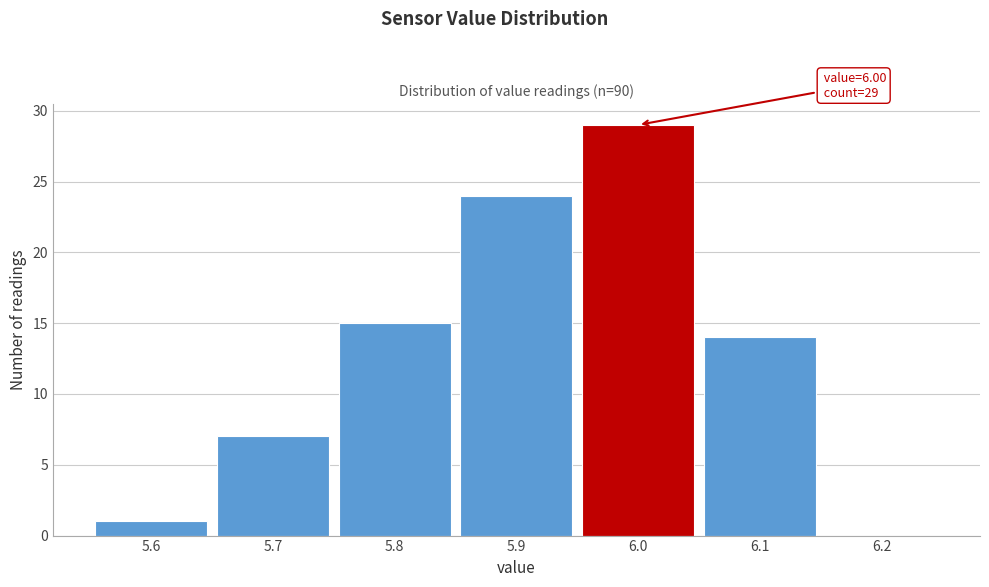

Which range on the x-axis has the tallest bar?

5.95 to 6.05